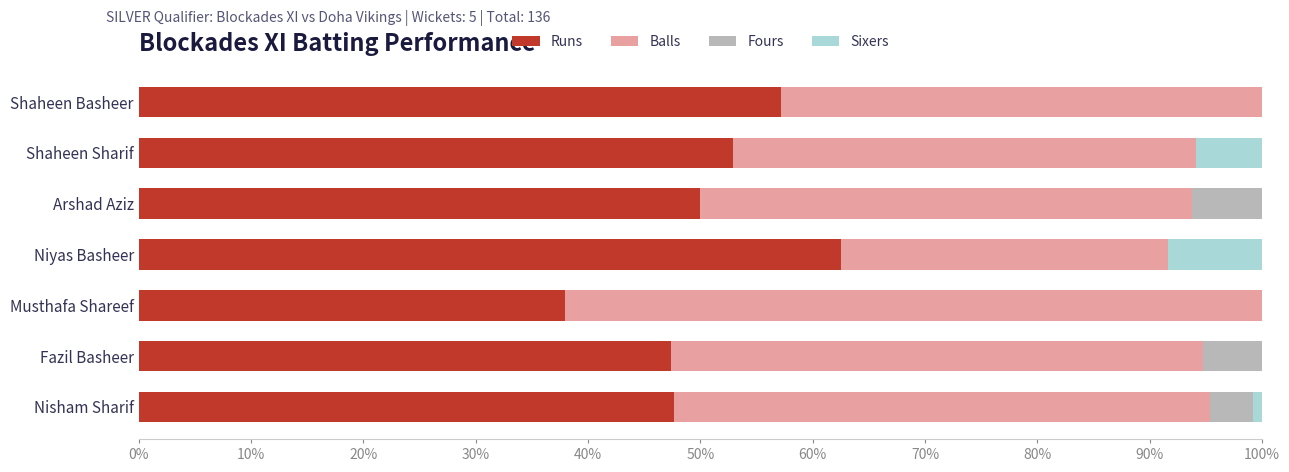

What is the total value across all series at Arshad Aziz?

100.0